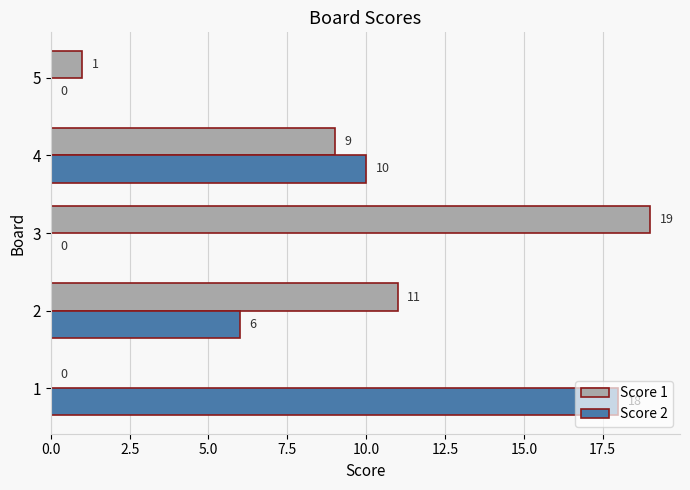

Is it true that Score 1 equals 9 at 4?

True